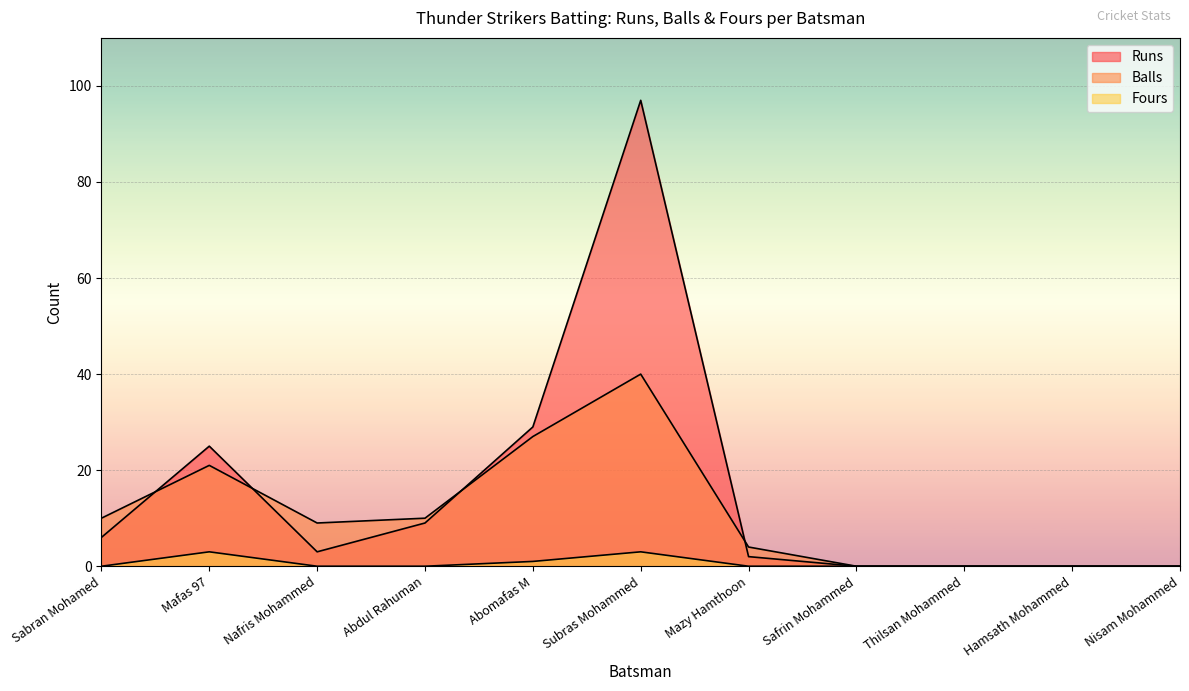

At which category is the sum across all series the highest?

Subras Mohammed